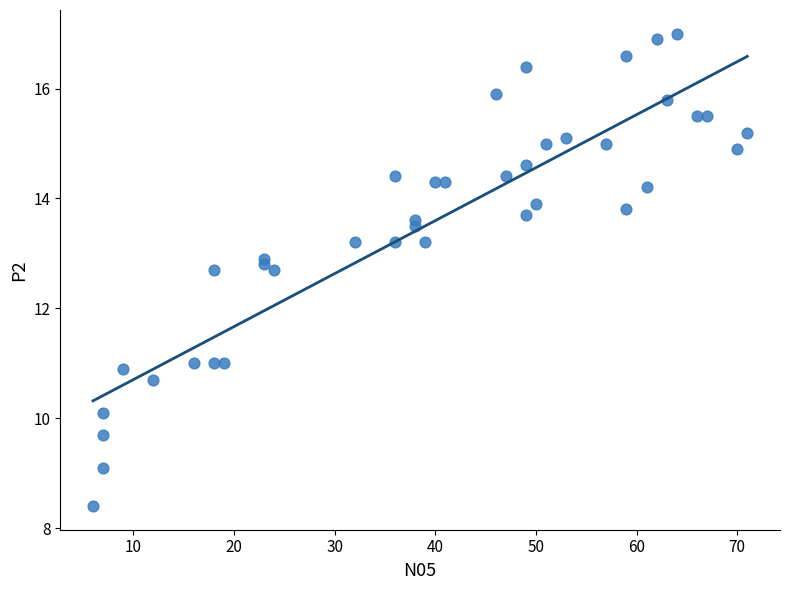

What is the range of Y values (max minus min)?

8.6